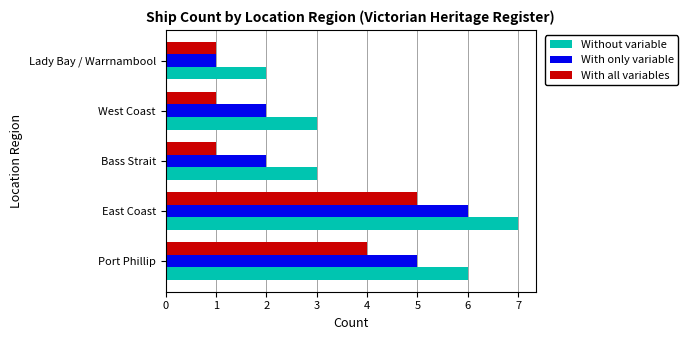

Is it true that With all variables equals 1 at West Coast?

True